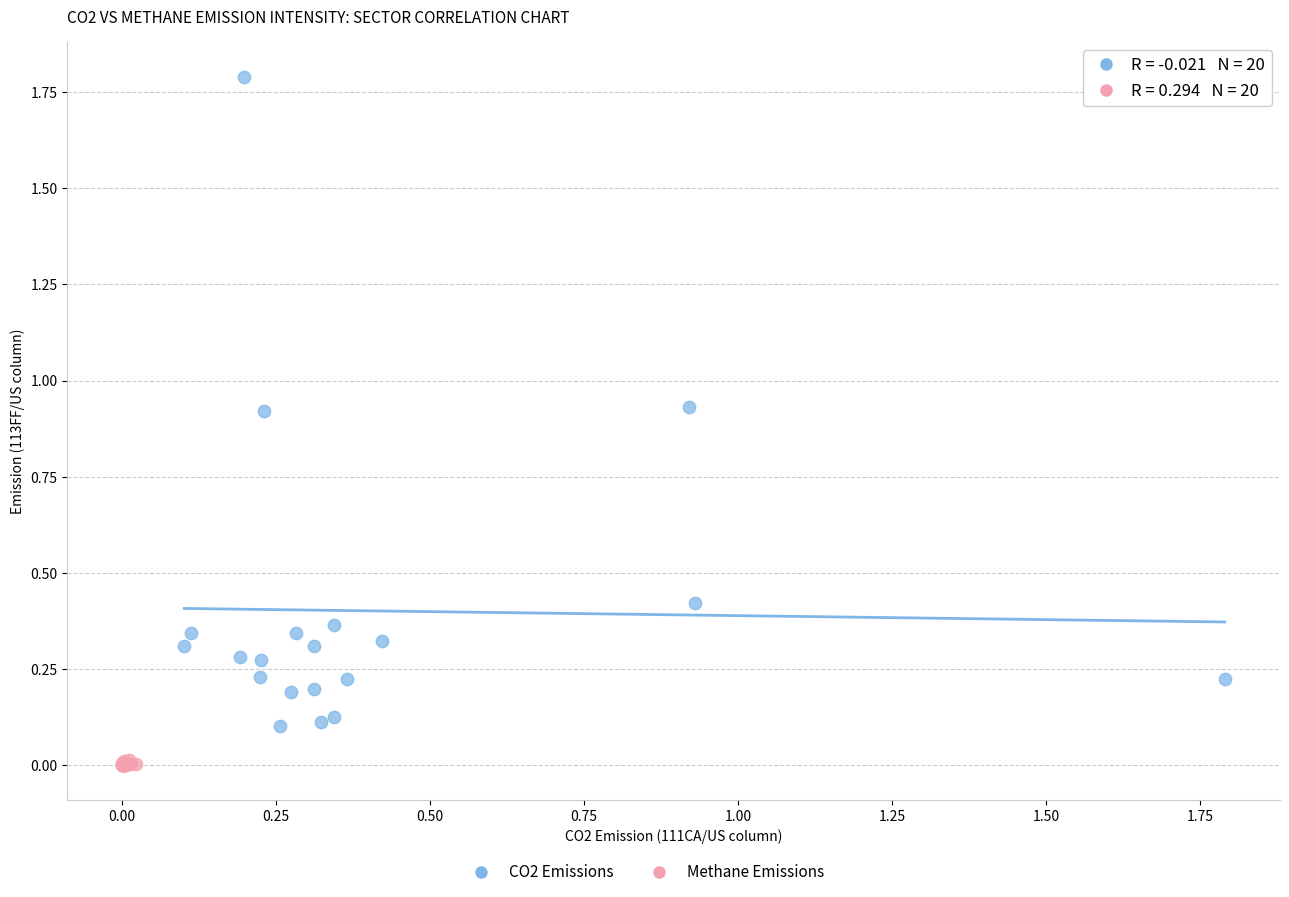

Which series reaches the minimum Y coordinate?

Methane Emissions